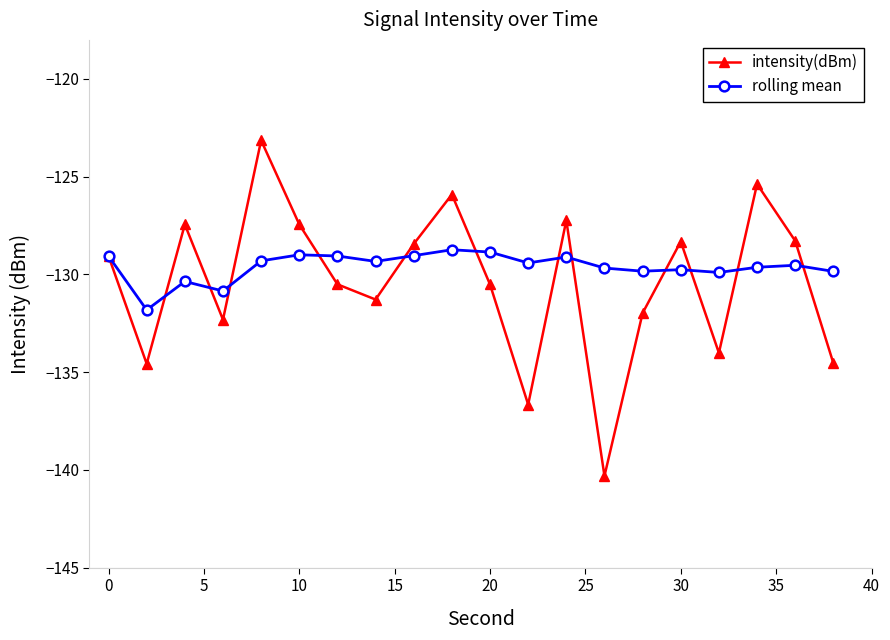

In intensity(dBm), how many points are lower than both neighbors (excluding endpoints)?

6